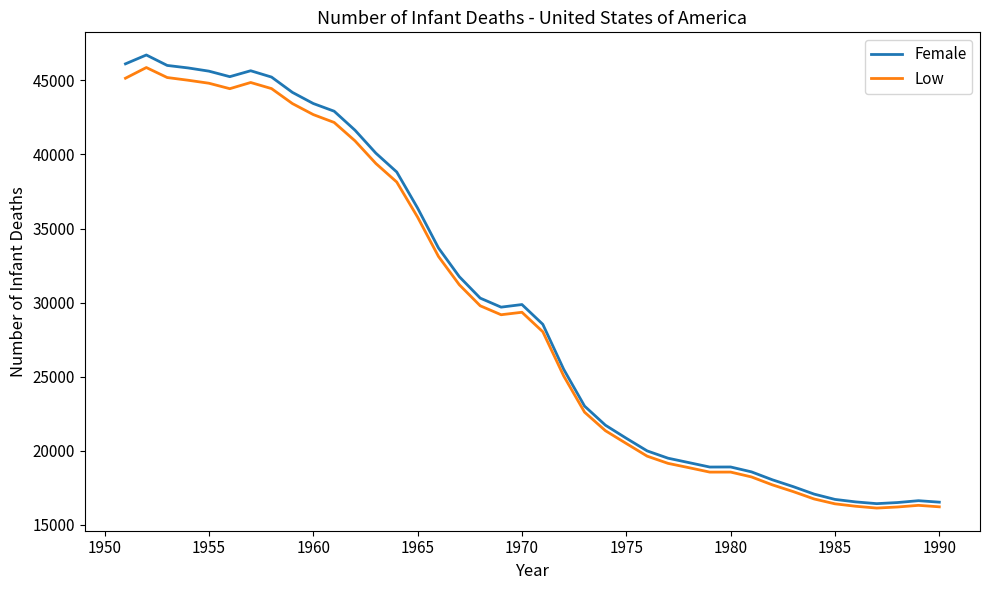

Which series has the widest spread of values?

Female